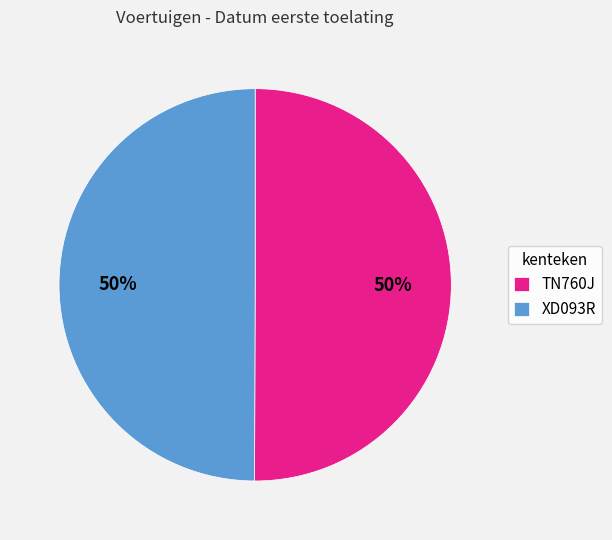

Approximately how many times larger is the value at XD093R compared to TN760J?

1.0